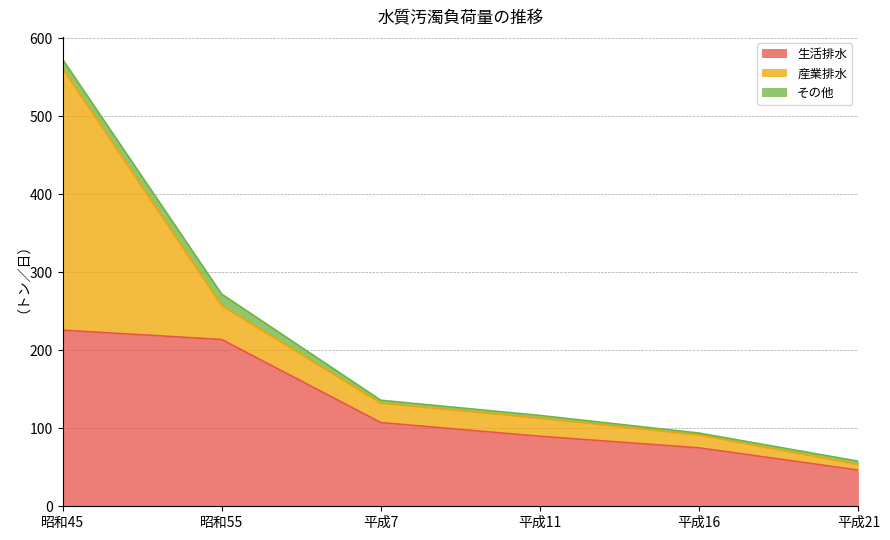

Between which two adjacent categories do 生活排水 and 産業排水 first intersect?

昭和55 and 昭和45